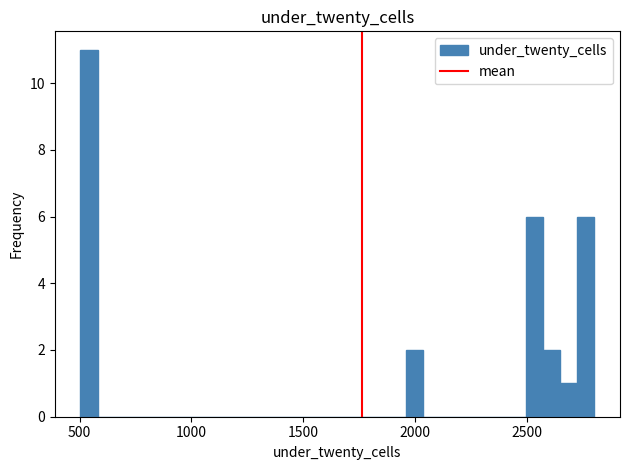

Around what value on the x-axis is the tallest bar? Give the approximate position of its centre, as read against the axis.

550